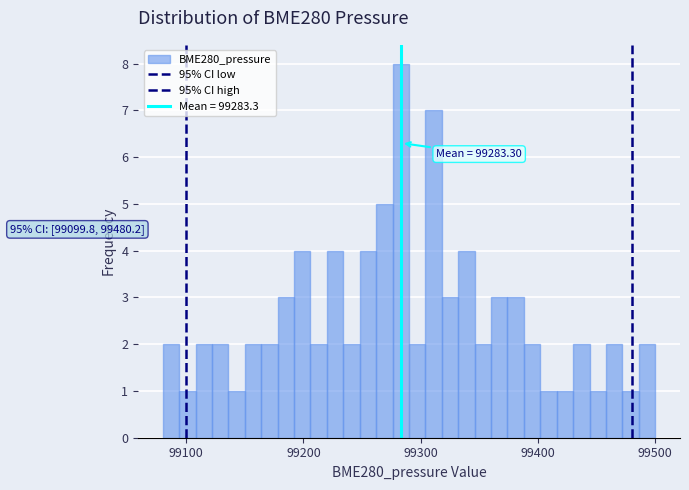

Read against the x-axis, roughly where is the centre of the tallest bar?

99280